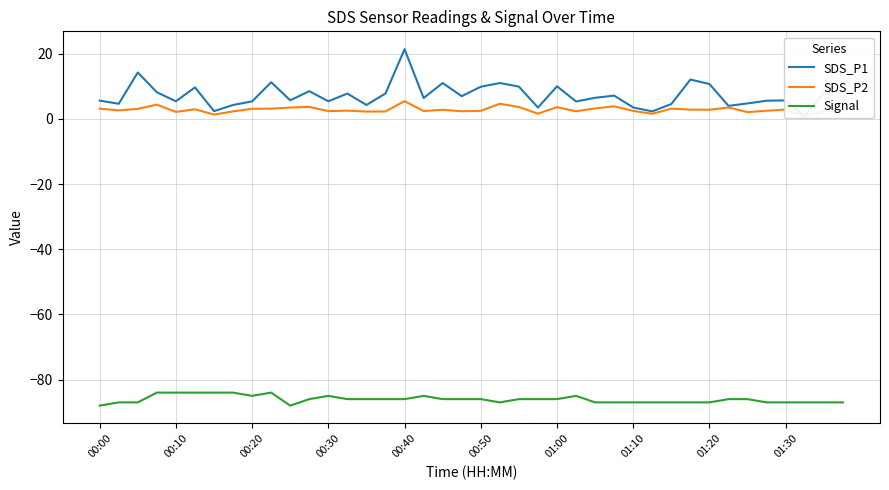

The value of Signal at 00:20 is -34. True or false?

False